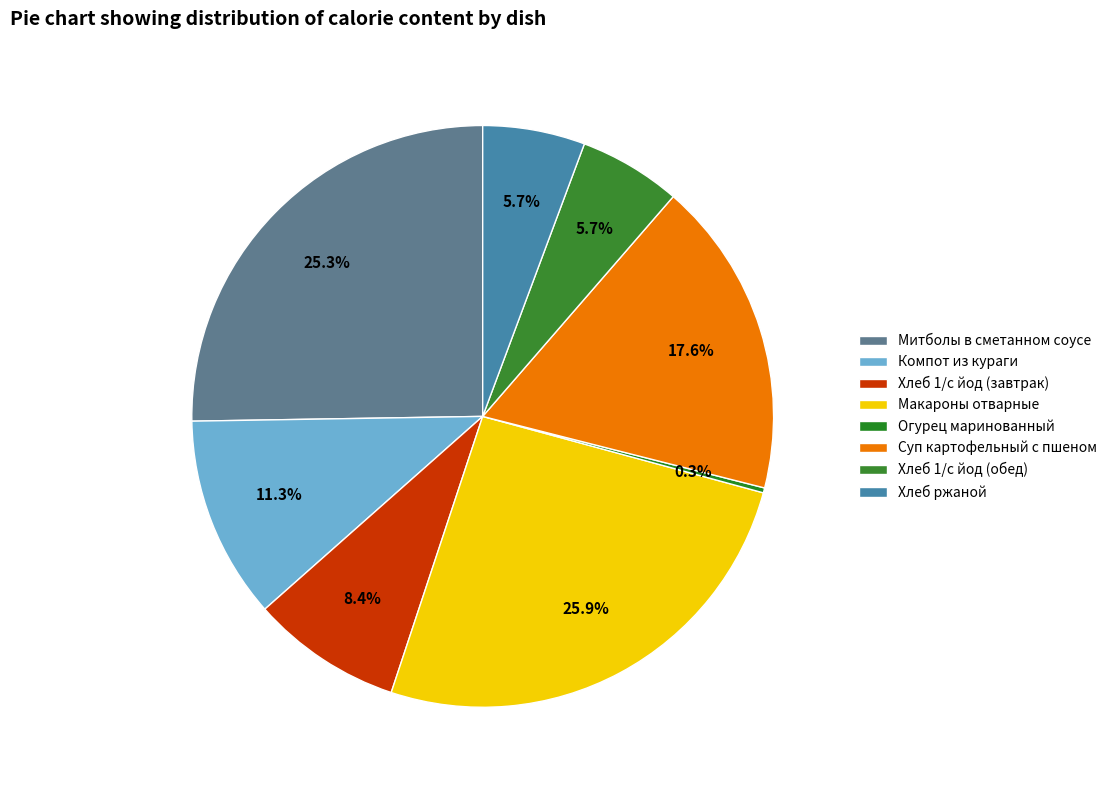

Combined, what portion of the pie is Хлеб 1/с йод (завтрак) and Хлеб ржаной?

14.1%